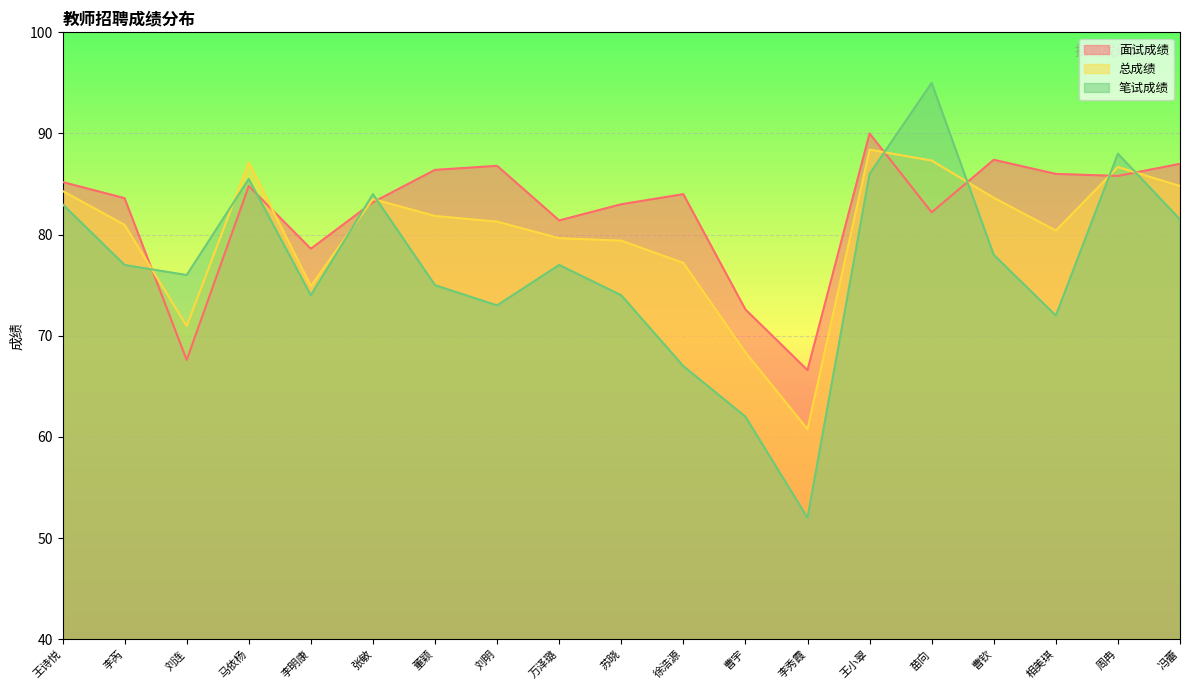

Reading left to right, list all the values displayed in this chart.

面试成绩: 85.2	83.6	67.6	84.8	78.6	83.2	86.4	86.8	81.4	83.0	84.0	72.6	66.6	90.0	82.2	87.4	86.0	85.8	87.0
总成绩: 84.3	81.0	71.0	87.1	74.9	83.5	81.8	81.3	79.6	79.4	77.2	68.4	60.8	88.4	87.3	83.6	80.4	86.7	84.8
笔试成绩: 83.0	77.0	76.0	85.5	74.0	84.0	75.0	73.0	77.0	74.0	67.0	62.0	52.0	86.0	95.0	78.0	72.0	88.0	81.5